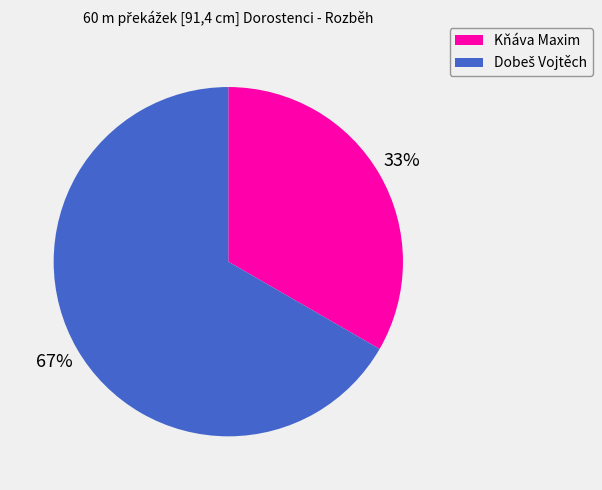

To the nearest percent, what is the average slice percentage?

50%